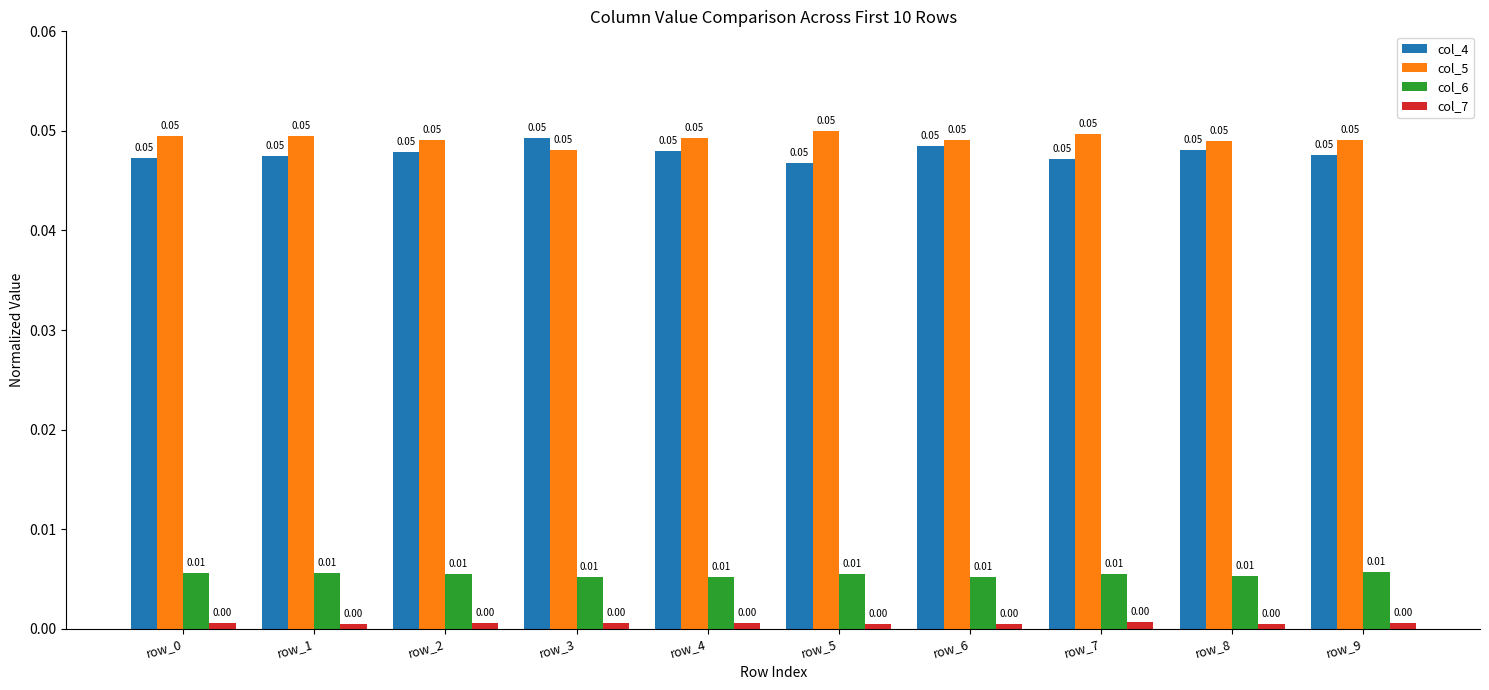

Is the value of col_7 at row_2 greater than the value of col_6 at row_2?

No